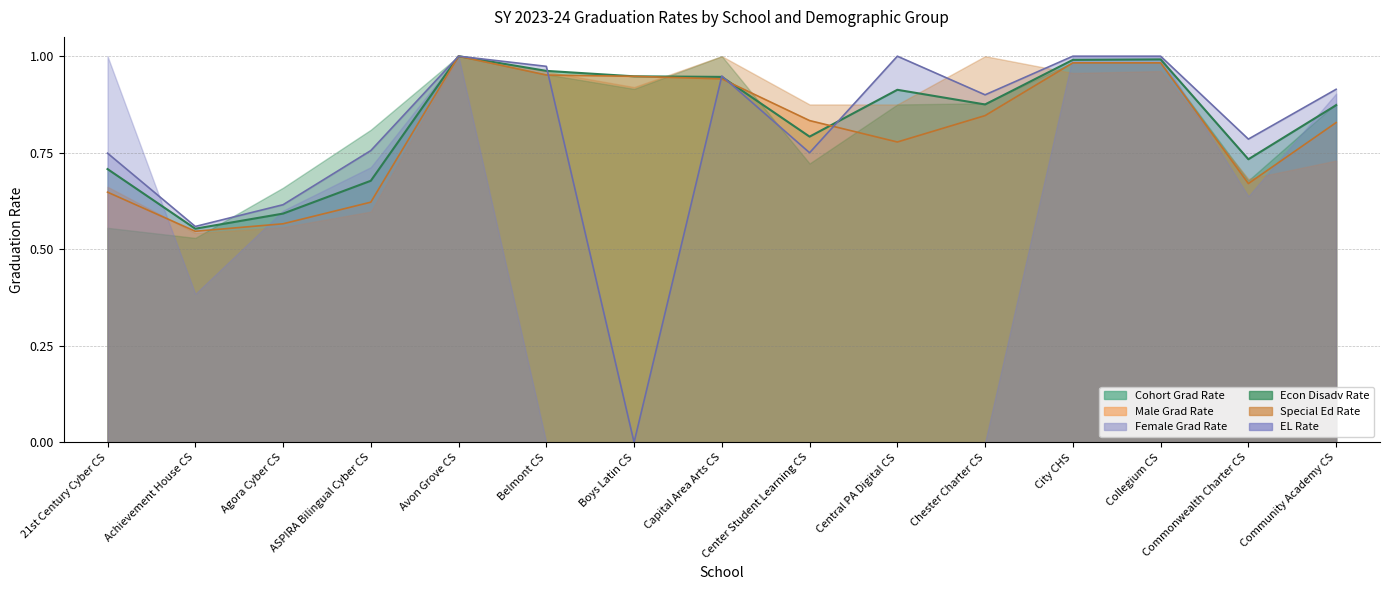

How many interior local valleys does the cohort_grad_rate series have?

4